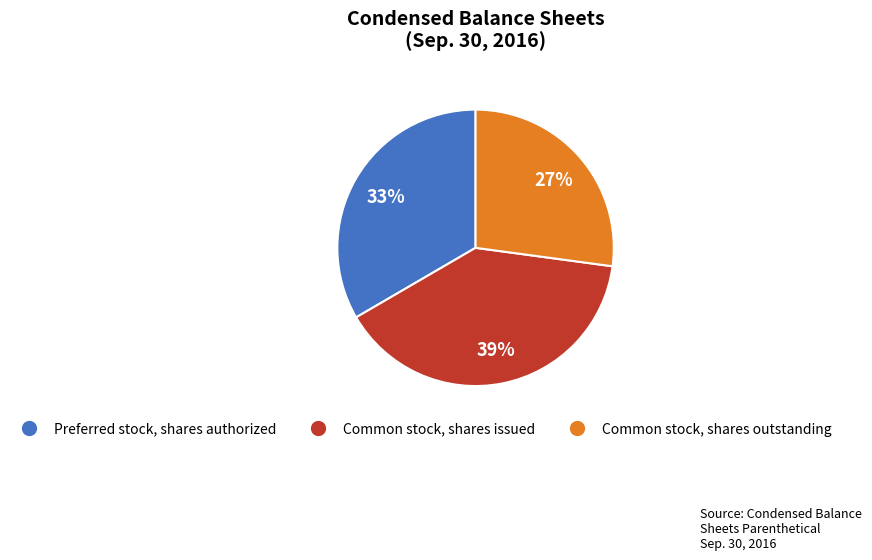

Count the number of slices in the pie.

3